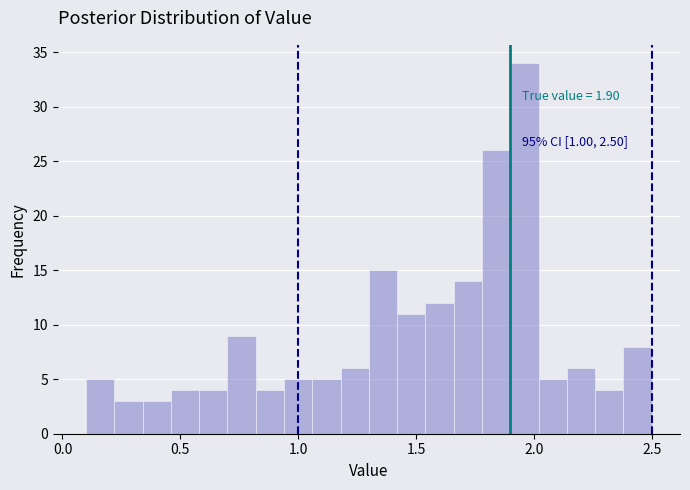

Around what value on the x-axis is the tallest bar? Give the approximate position of its centre, as read against the axis.

1.95